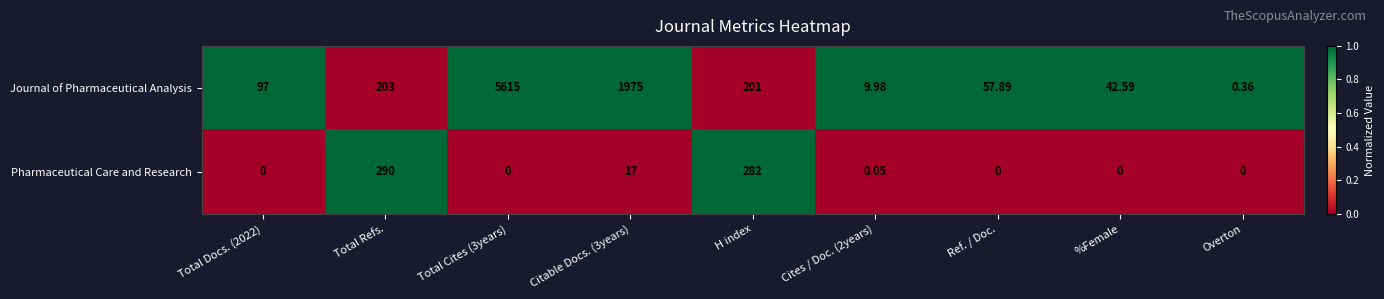

What is the spread (max minus min) of values at H index?

81.0